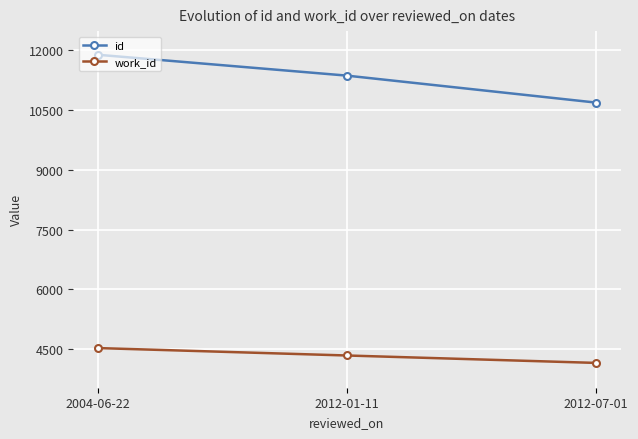

What is the sum of all id values?

33939